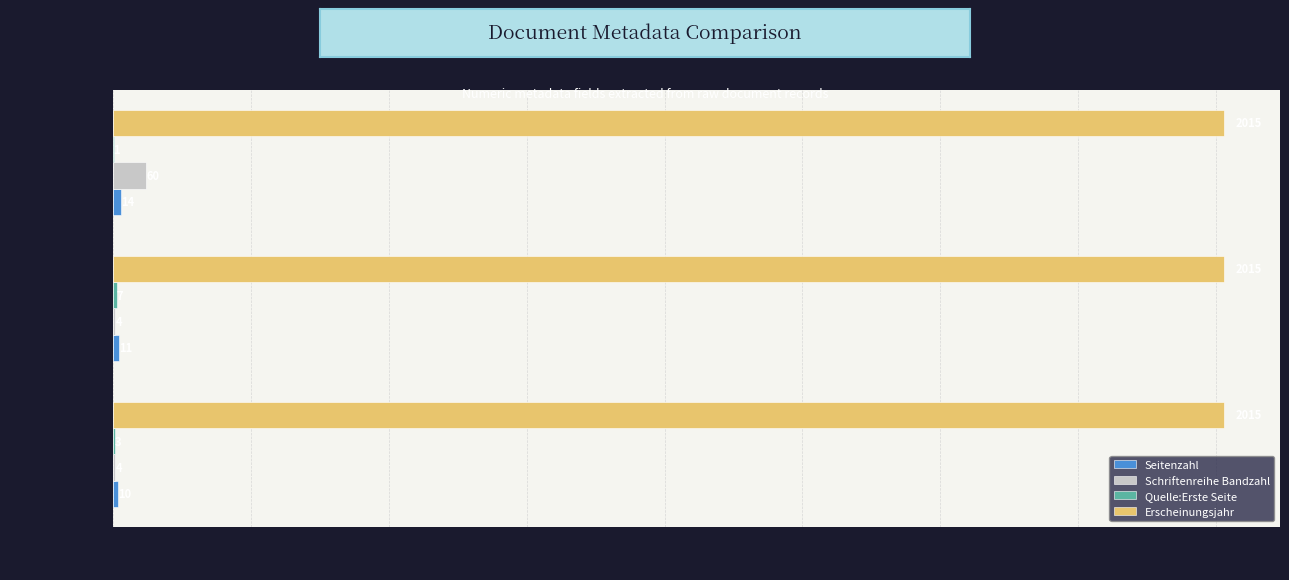

Is it true that Schriftenreihe Bandzahl equals 4 at OPUS4-7819?

True